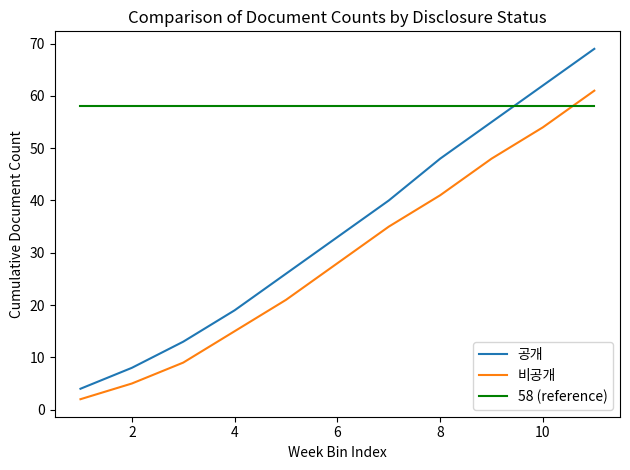

Which series has the largest total across all categories?

58 (reference)